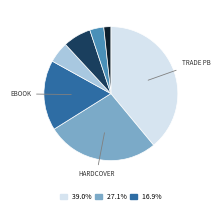

Is there any slice that represents more than half of the pie?

No